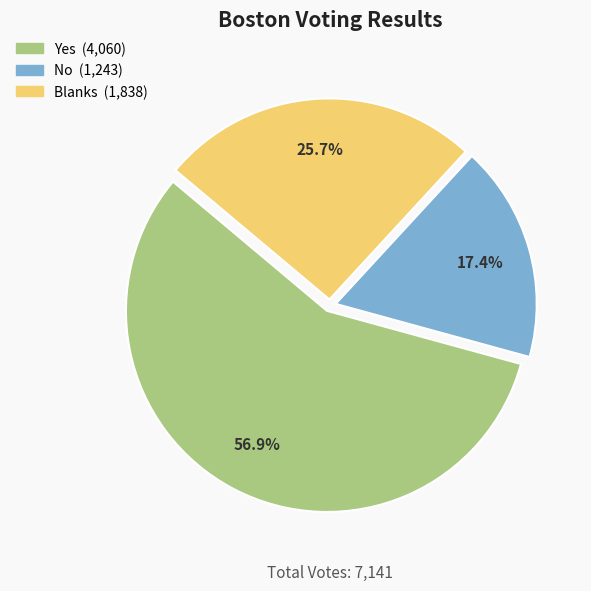

Approximately how many times larger is the value at Yes compared to No?

3.3